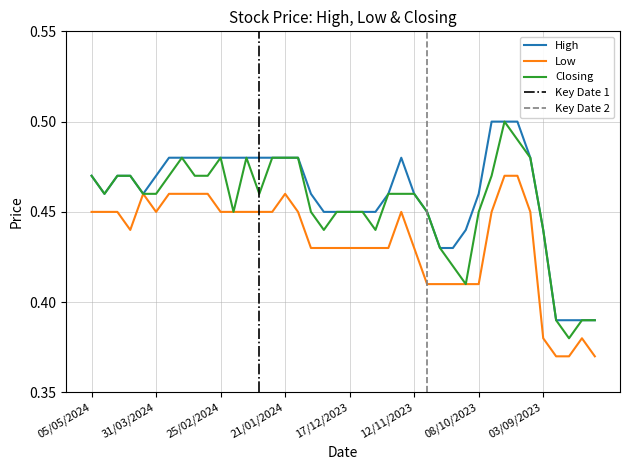

What is the label of the 16th point from the right?

19/11/2023